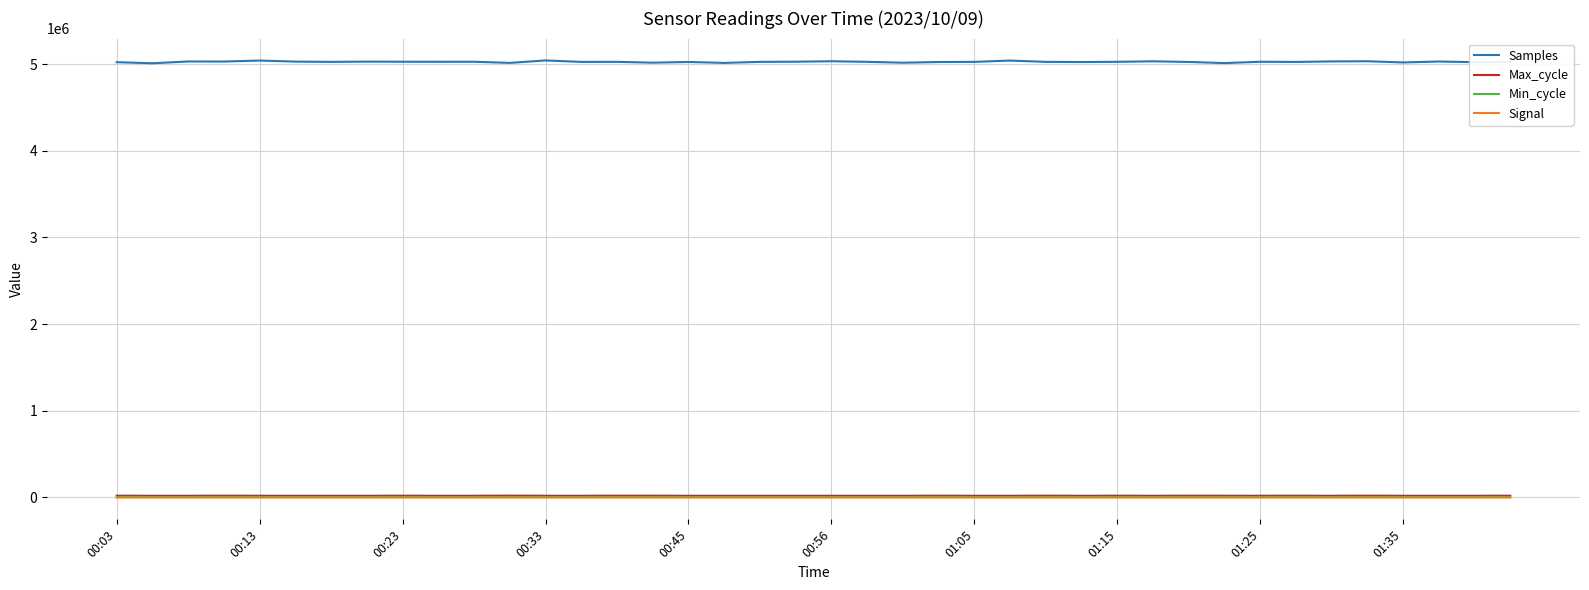

Which series has the widest spread of values?

Samples